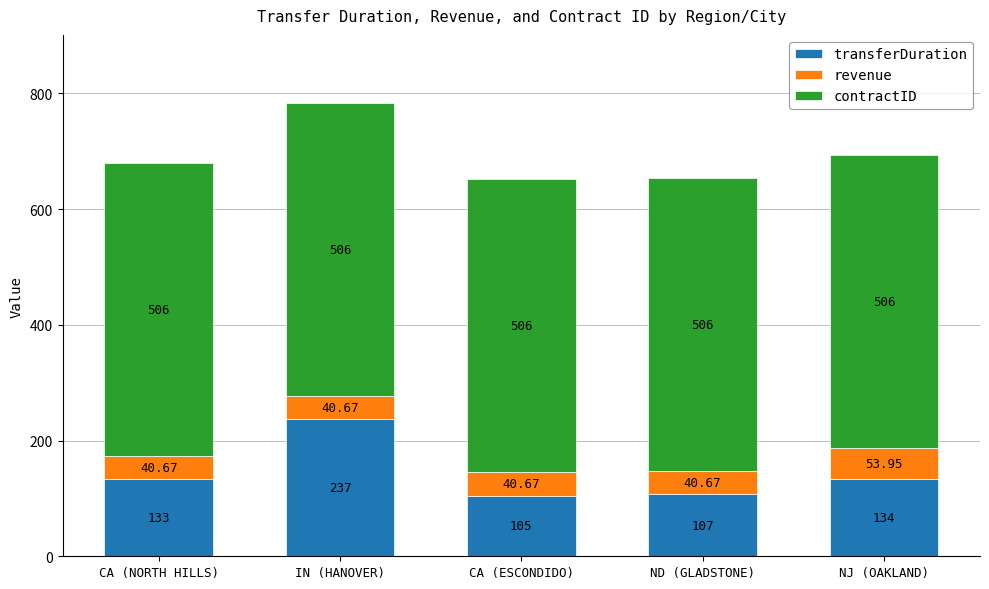

At which category is the sum across all series the highest?

IN (HANOVER)